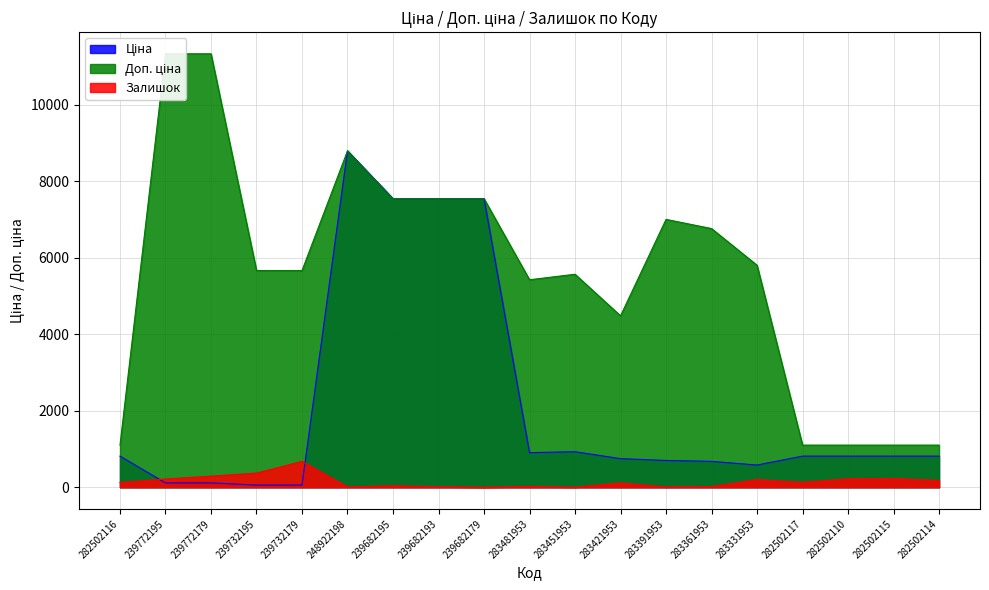

Between 239682195 and 282502116, which is larger?

239682195